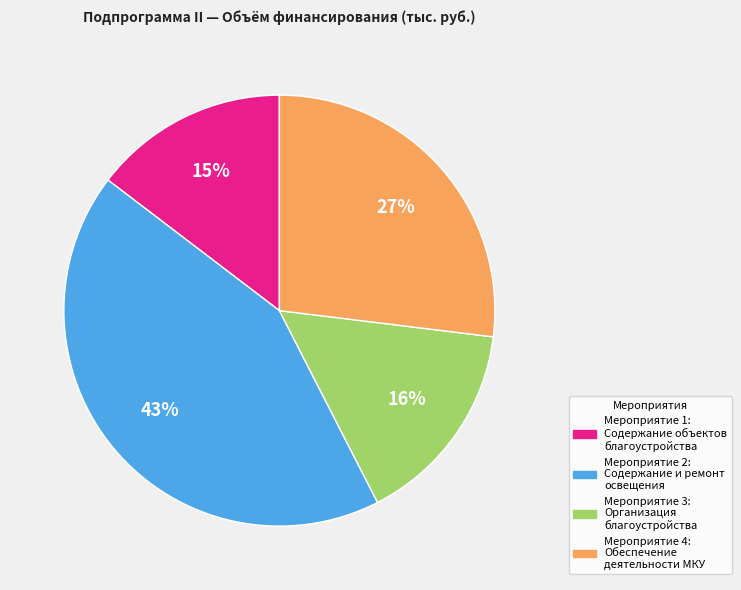

What percentage is the Мероприятие 4: Обеспечение деятельности МКУ slice, to the nearest percent?

27%